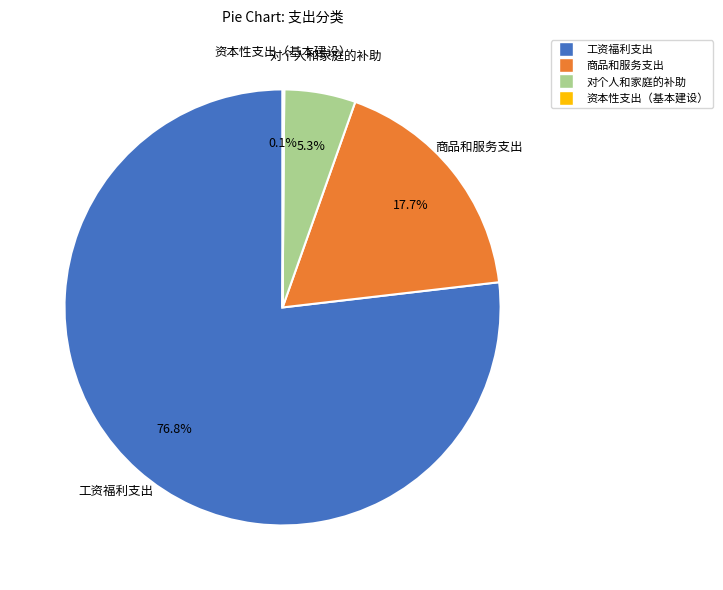

Does any single category account for the majority?

Yes